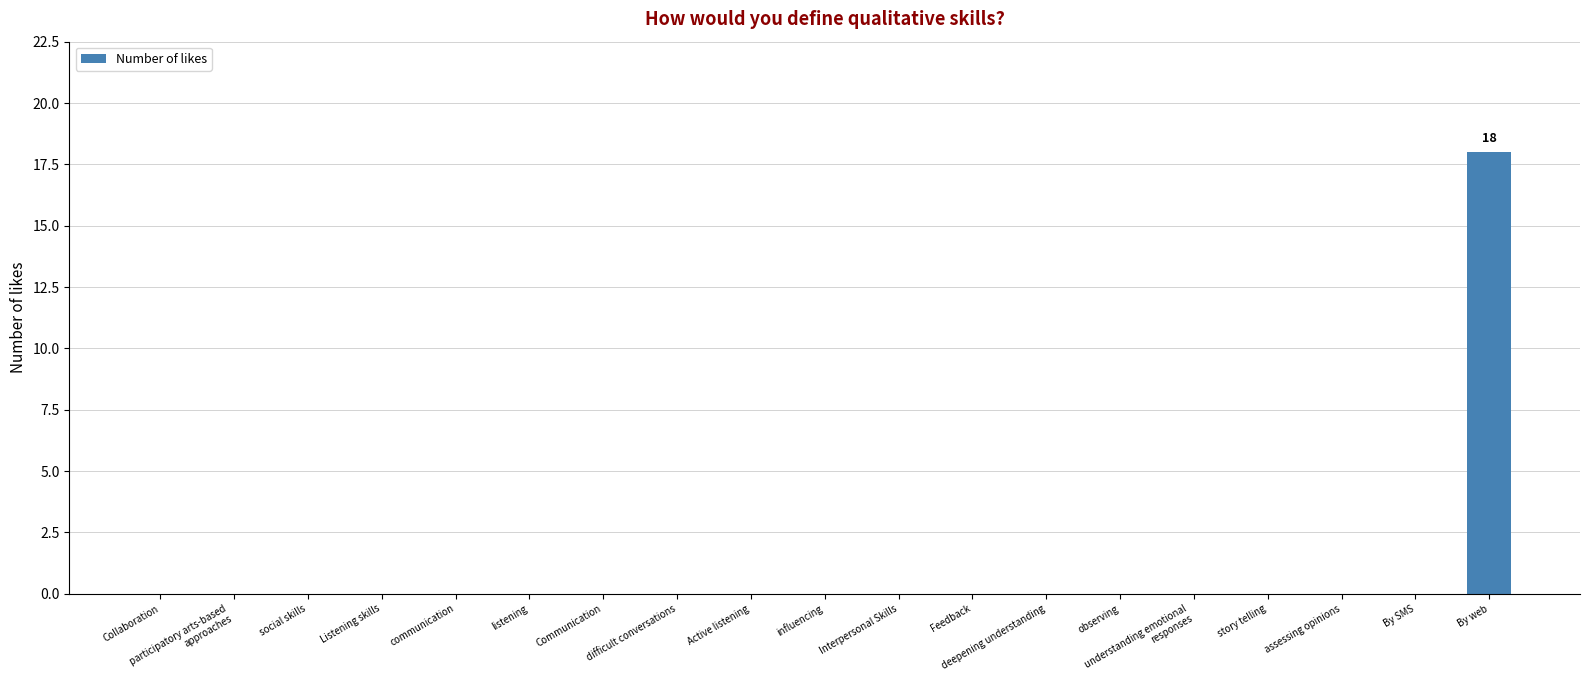

Reading left to right, extract all data points from this chart.

0	0	0	0	0	0	0	0	0	0	0	0	0	0	0	0	0	0	18